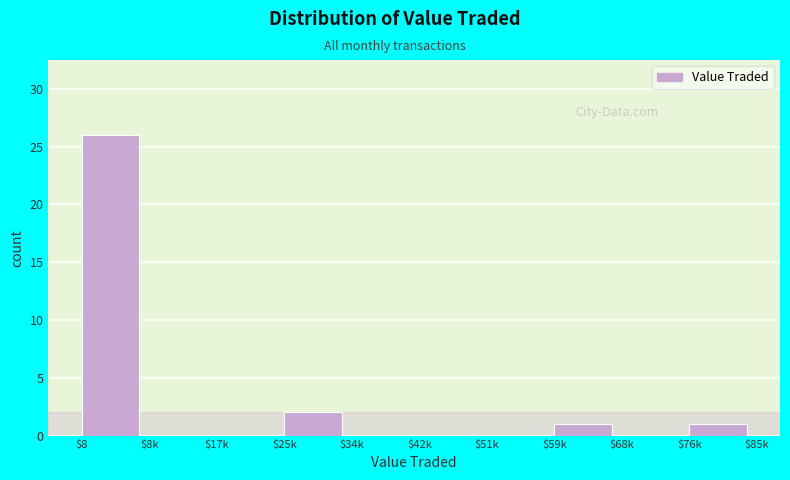

What is the sum of all values?

30